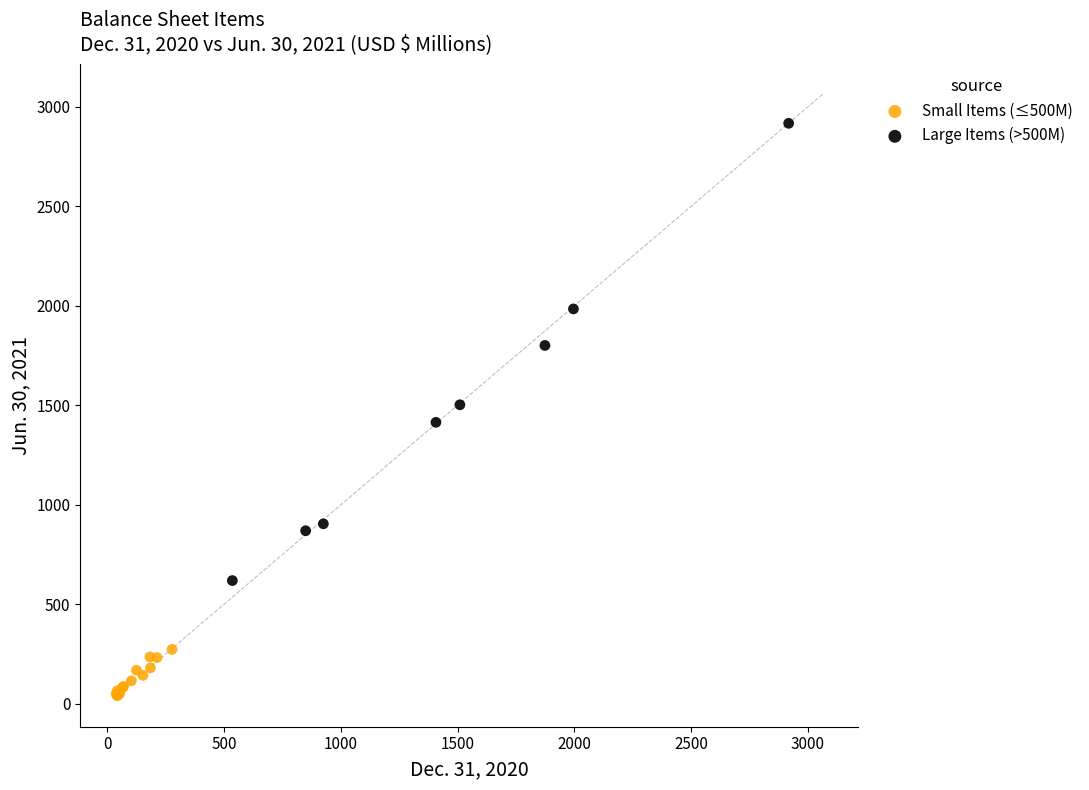

What are all the series names shown in the legend?

Small Items (≤500M), Large Items (>500M)